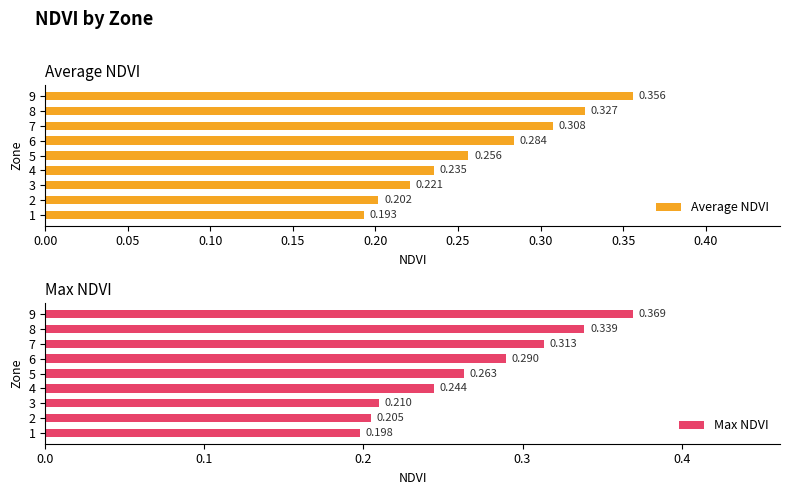

List the labels in order of Max NDVI value, smallest first.

1, 2, 3, 4, 5, 6, 7, 8, 9